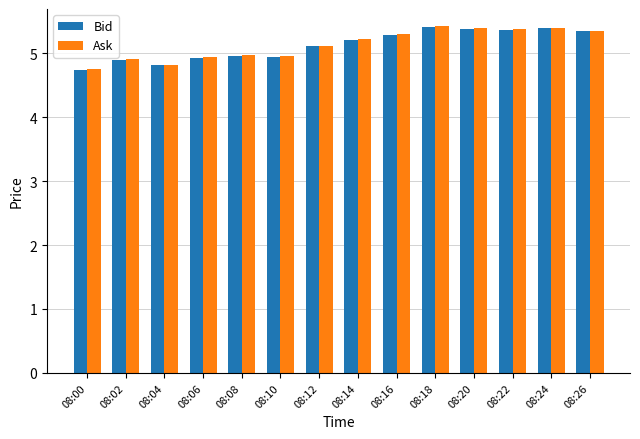

What is the total value across all series at 08:08?

9.9